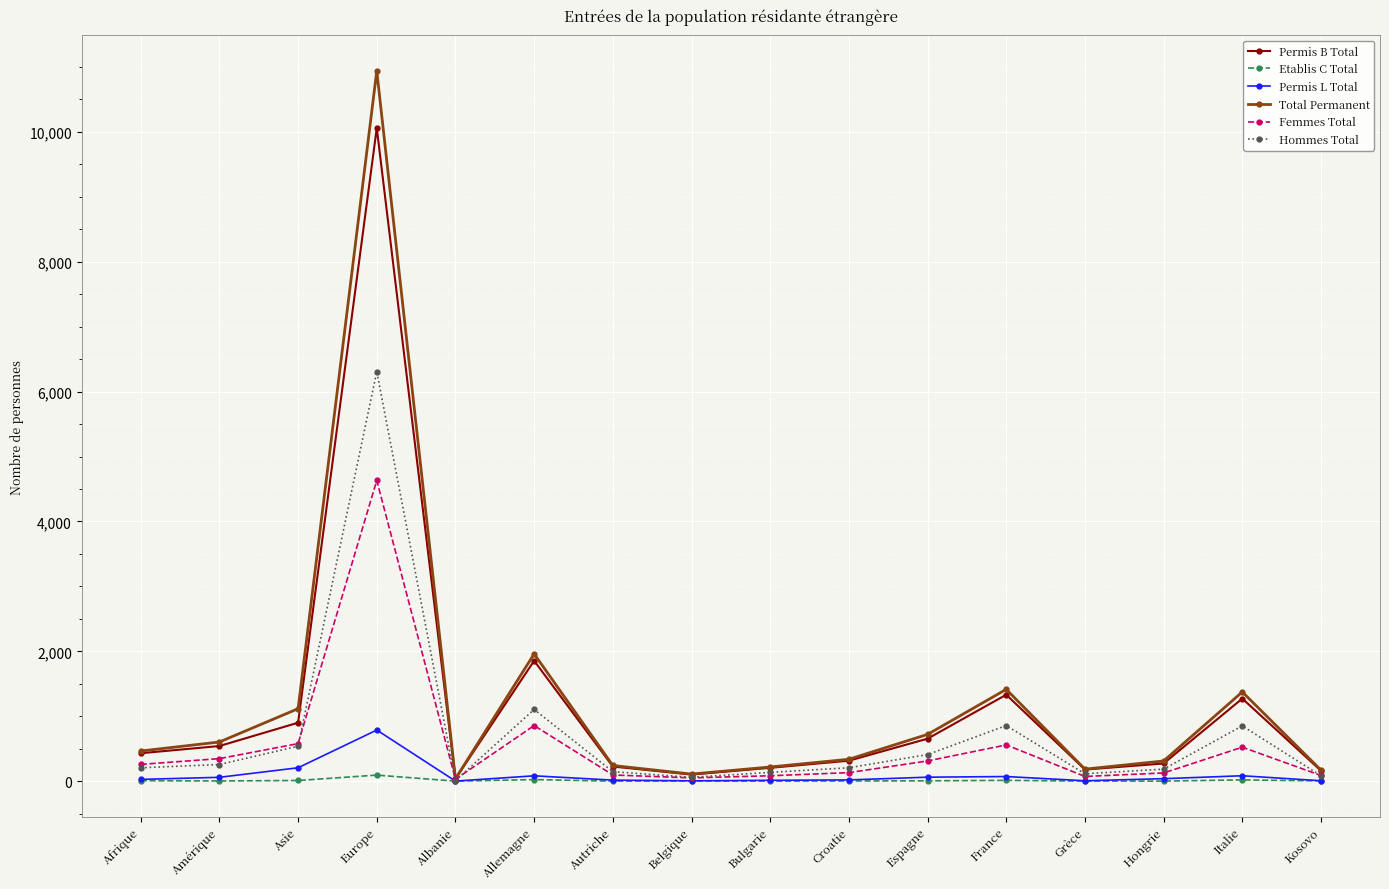

Where is the first local maximum for Permis B Total?

Europe